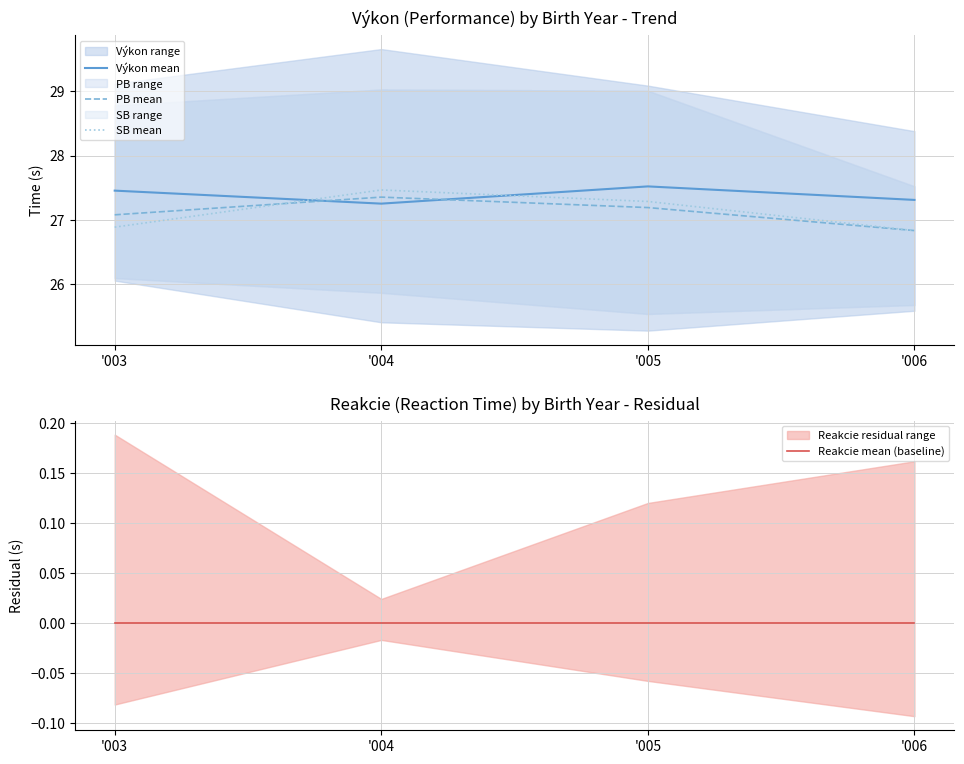

What is the approximate value of Výkon mean at '005?

27.5